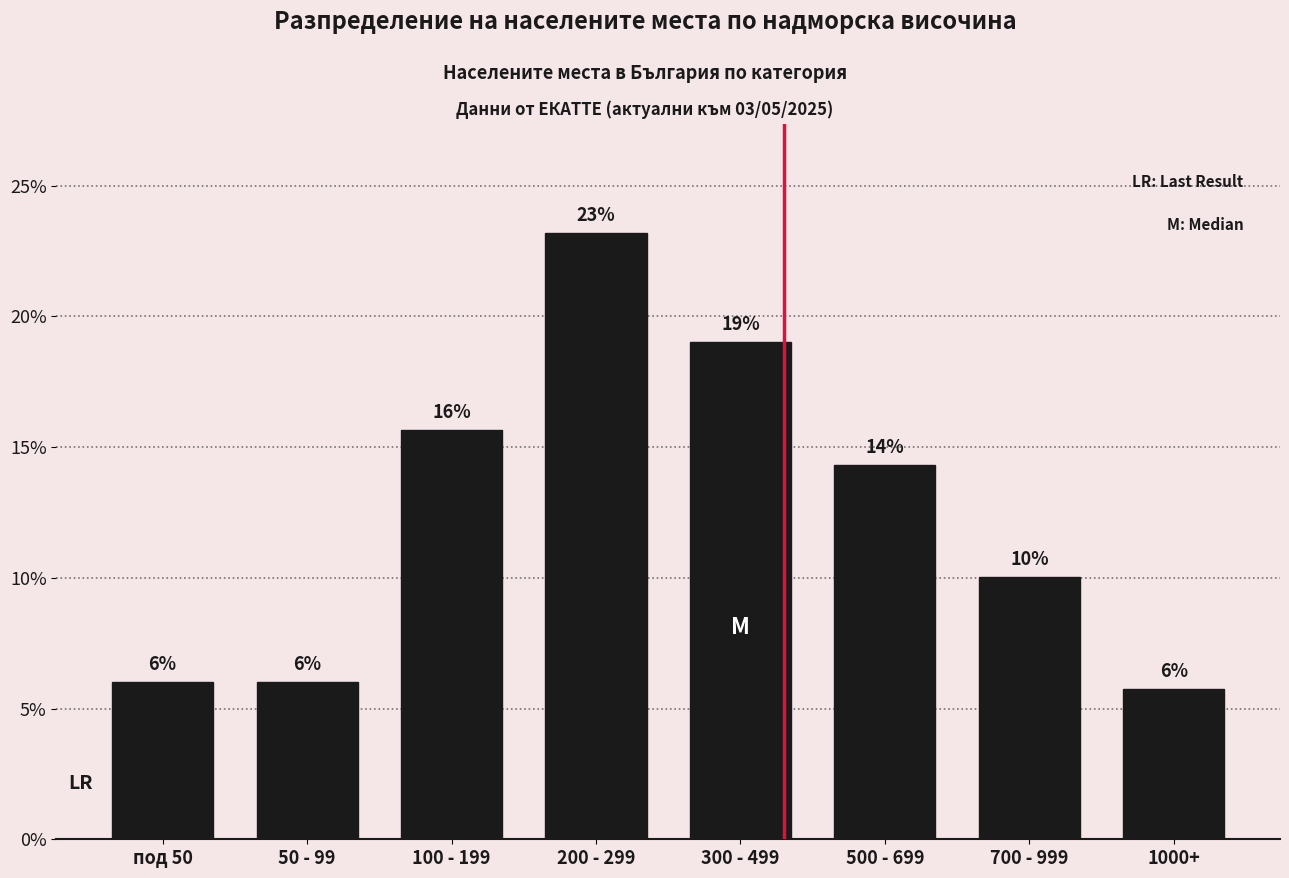

What is the difference between the values at 50 - 99 and 300 - 499?

13.0